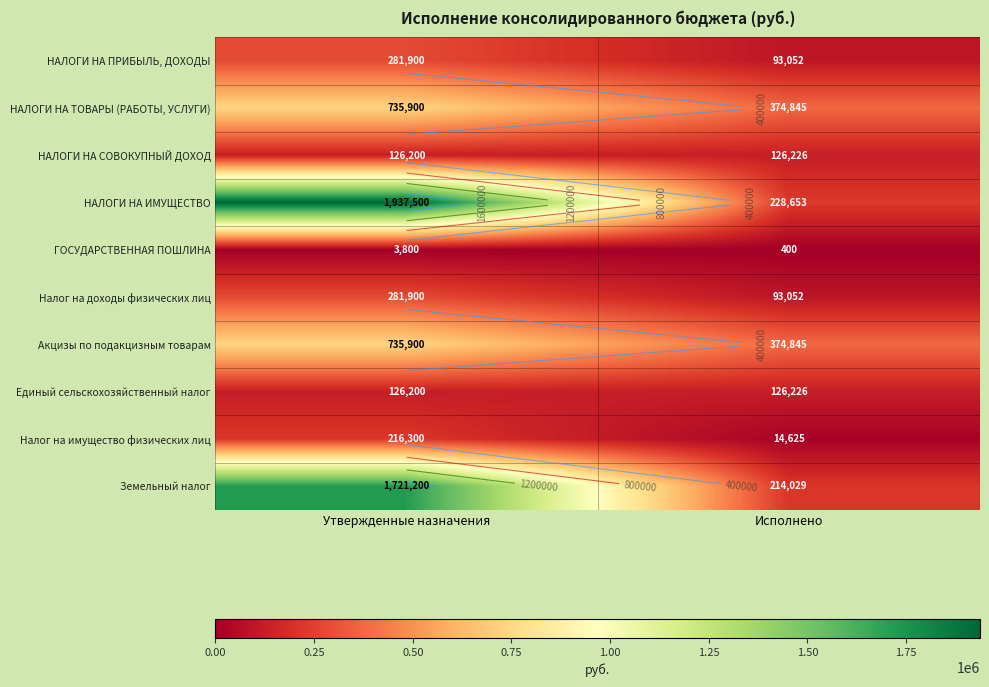

What is the total value across all series at Исполнено?

1645952.9